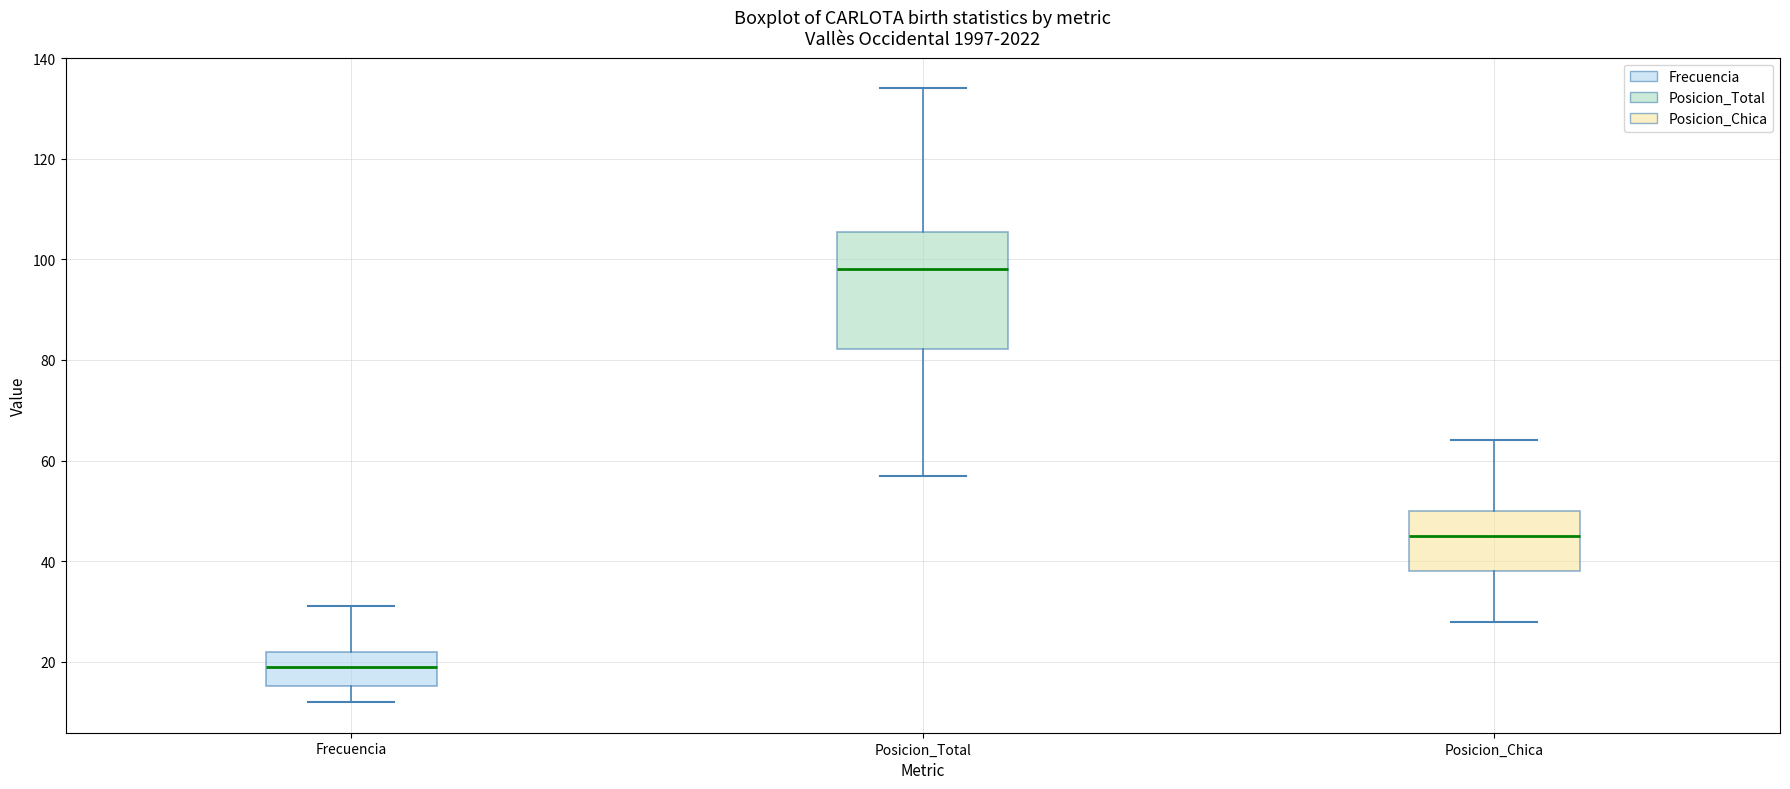

Reading left to right, read every box against the y-axis: the position of its median line, the range the box covers, and the ends of its whiskers. The values are not printed on the chart, so give them approximately, as read against the axis.

Frecuencia: median 20, box 16 to 22, whiskers 12 to 32
Posicion_Total: median 98, box 82 to 106, whiskers 58 to 134
Posicion_Chica: median 46, box 38 to 50, whiskers 28 to 64